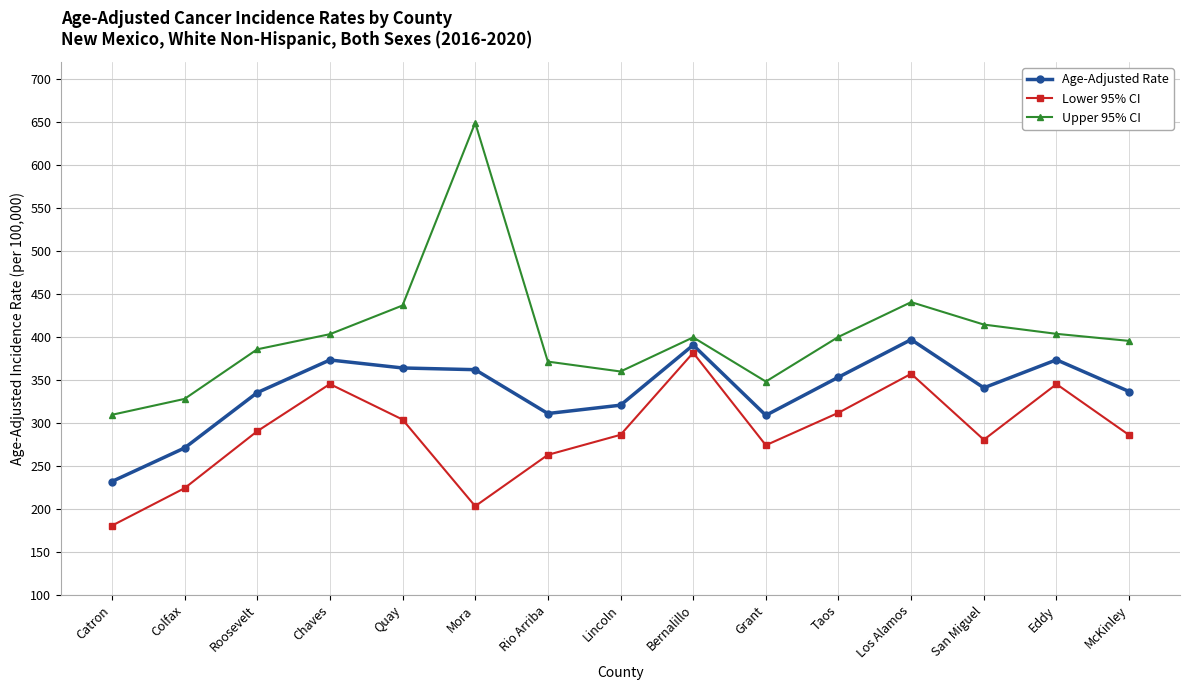

What is the spread (max minus min) of values at Bernalillo?

17.9